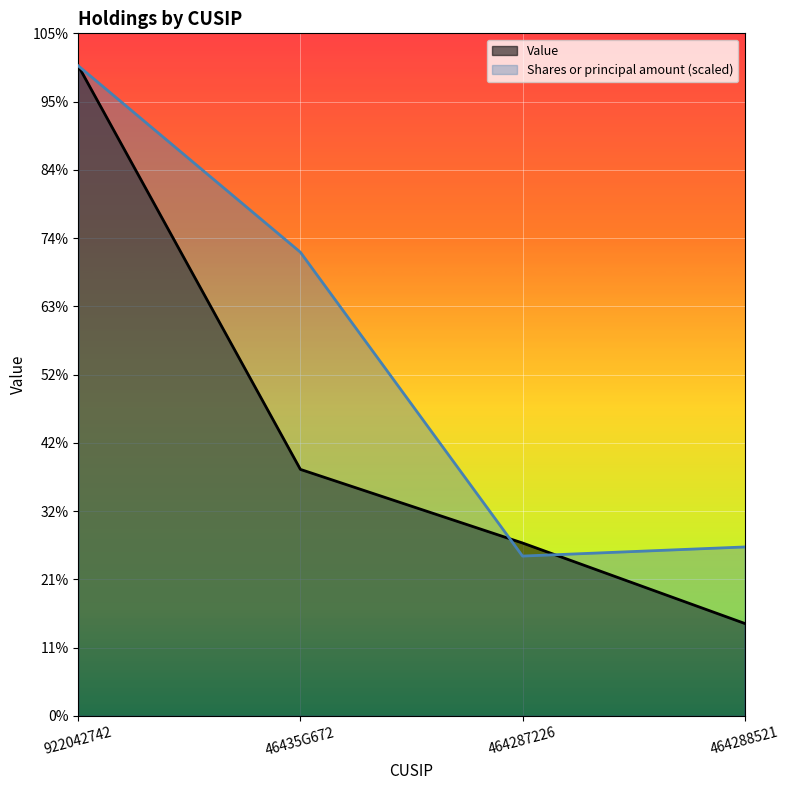

The value of Shares or principal amount at 464288521 is 17831663.0. True or false?

True